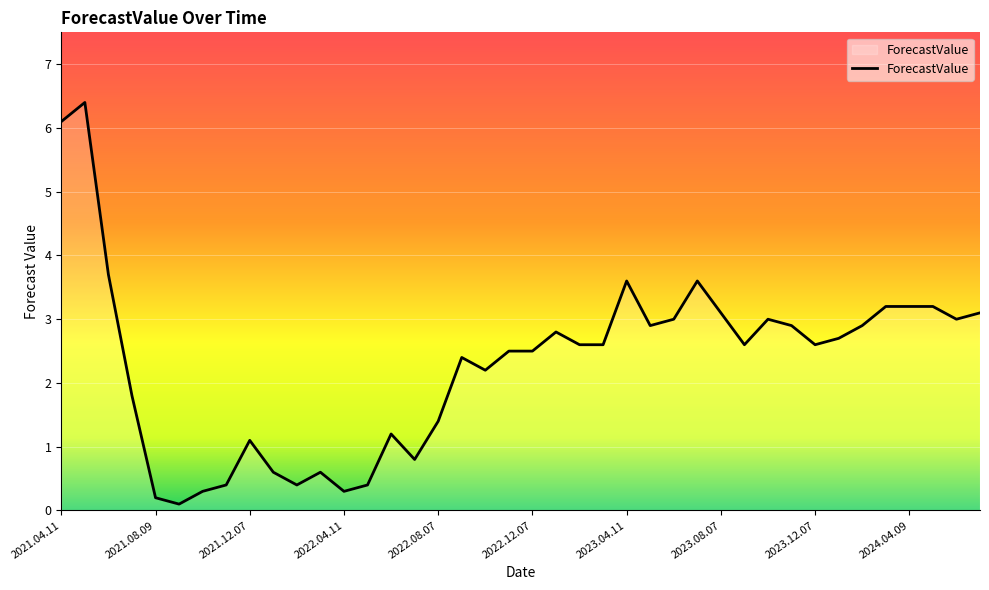

What is the greatest value displayed?

6.4